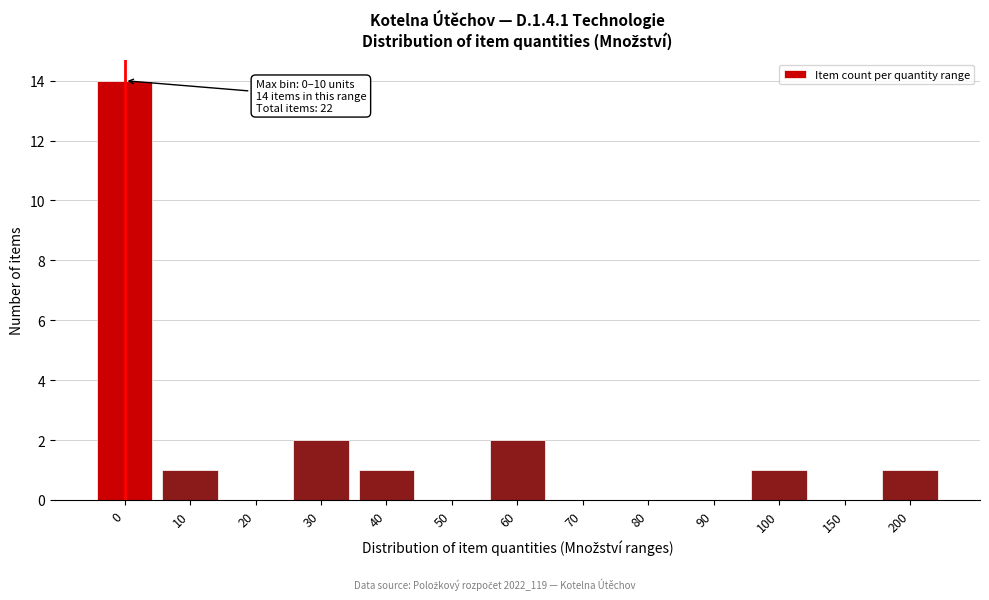

Reading right to left, extract all data points from this chart.

200=1	150=0	100=1	90=0	80=0	70=0	60=2	50=0	40=1	30=2	20=0	10=1	0=14